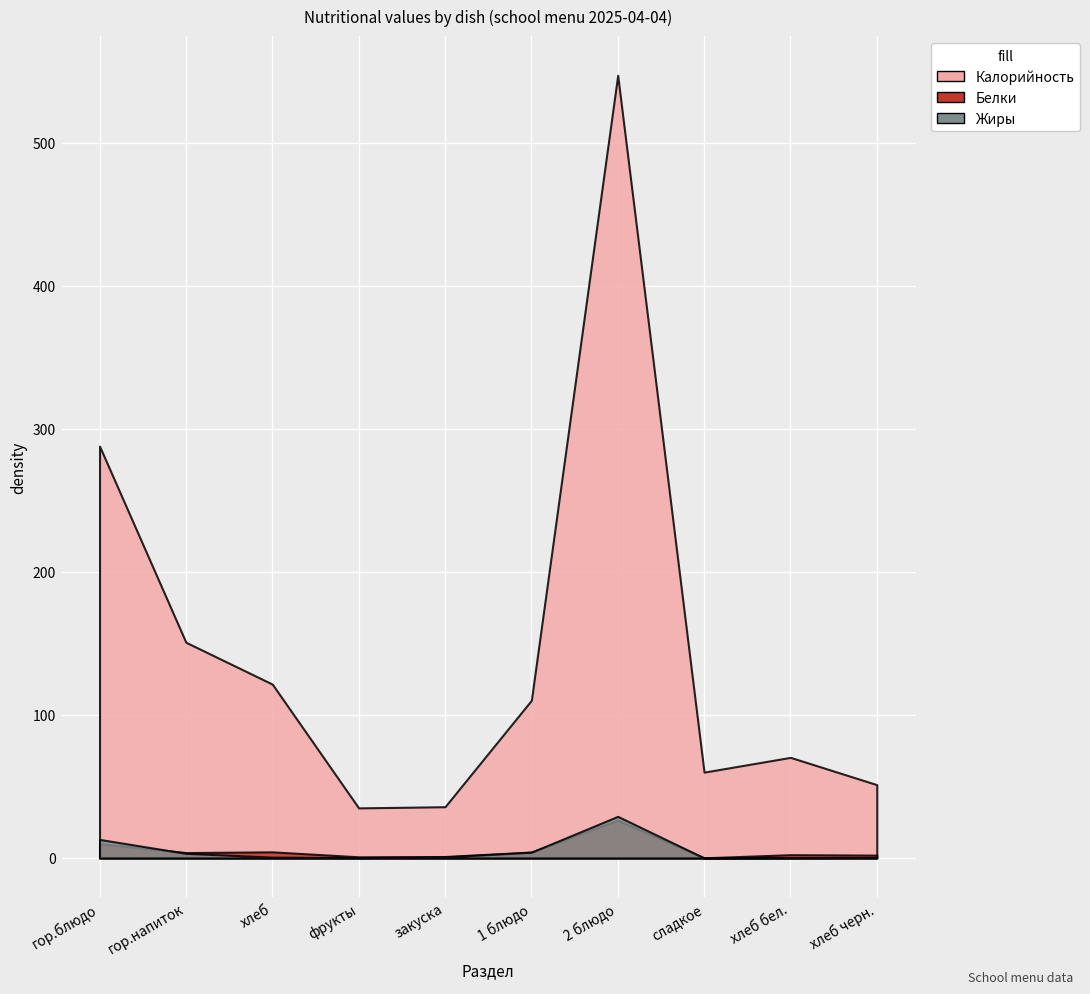

True or false: Белки has a value of 4.1 at 1 блюдо.

True